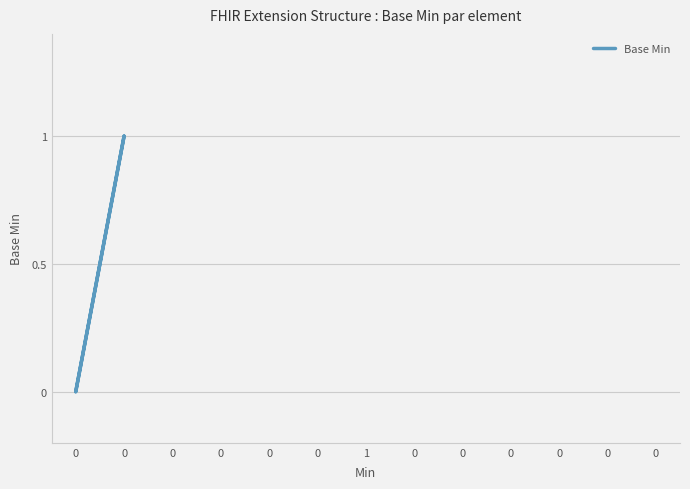

Does the chart display data point markers on the line(s)?

No